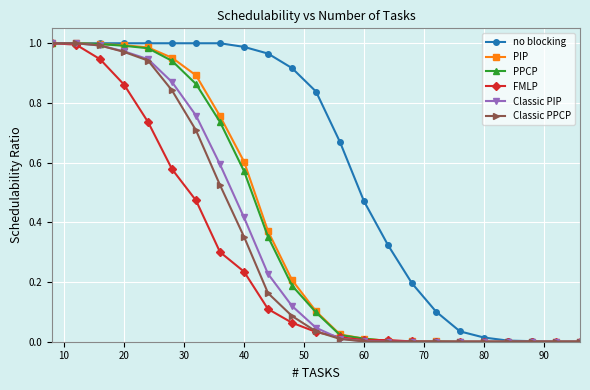

Which series has the largest total across all categories?

no blocking